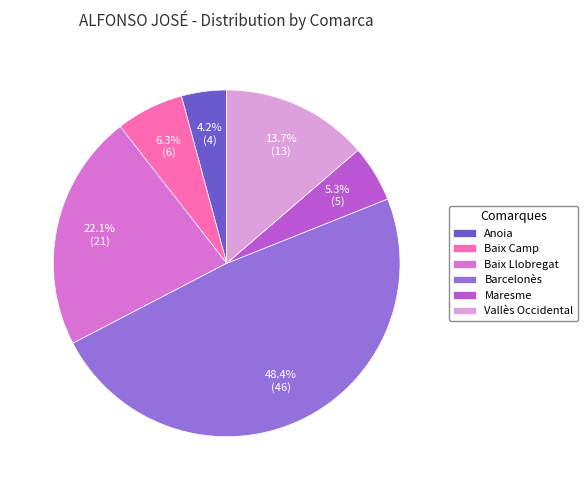

Between Baix Camp and Anoia, which is larger?

Baix Camp